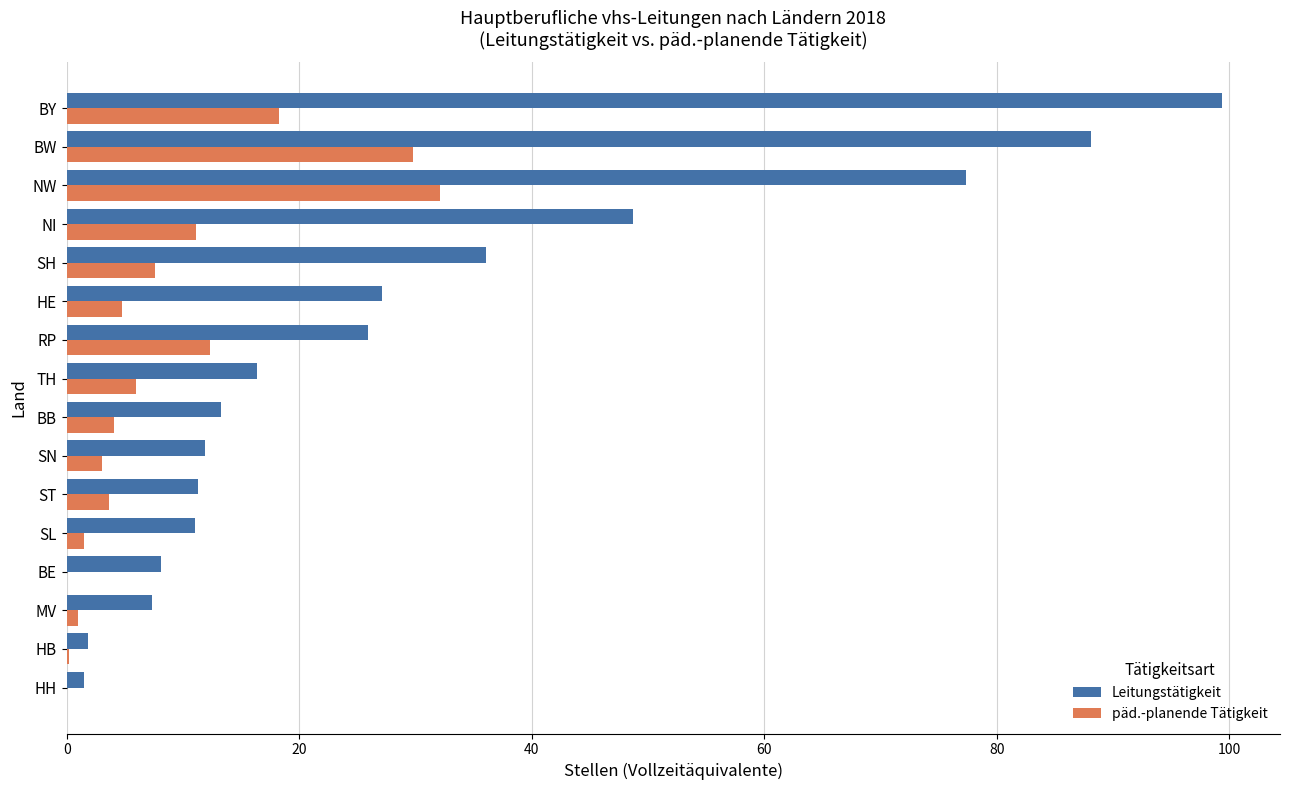

True or false: Leitungstätigkeit has a value of 77.4 at NW.

True